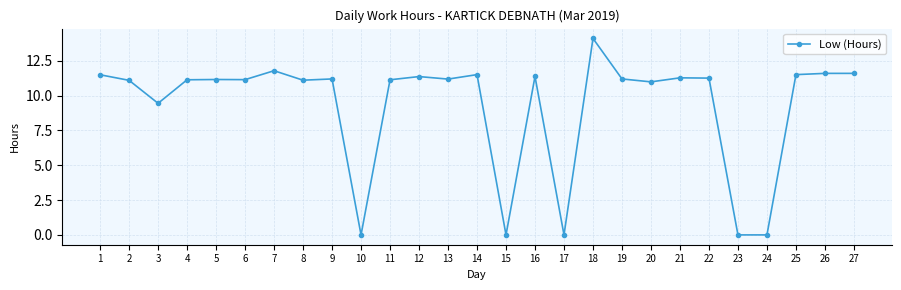

What is the sum of all values?

249.7